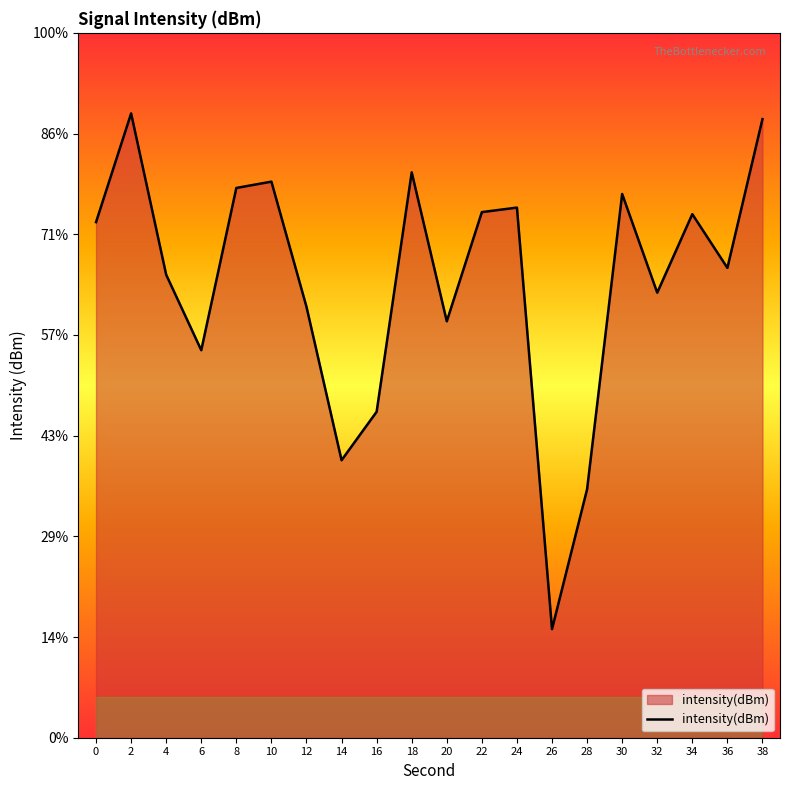

What is the greatest value displayed?

-114.0